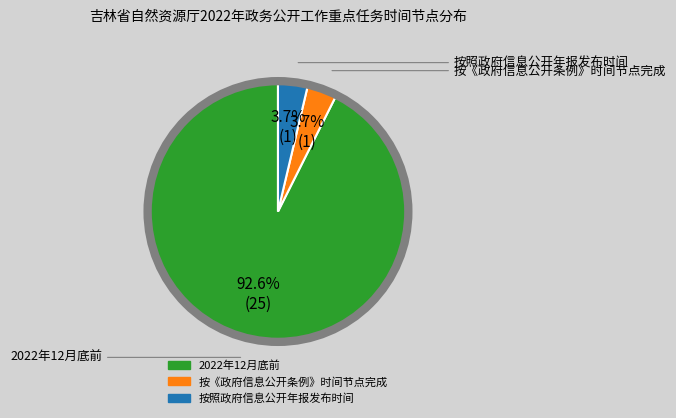

How much of the chart is everything except 按照政府信息公开年报发布时间?

96.3%